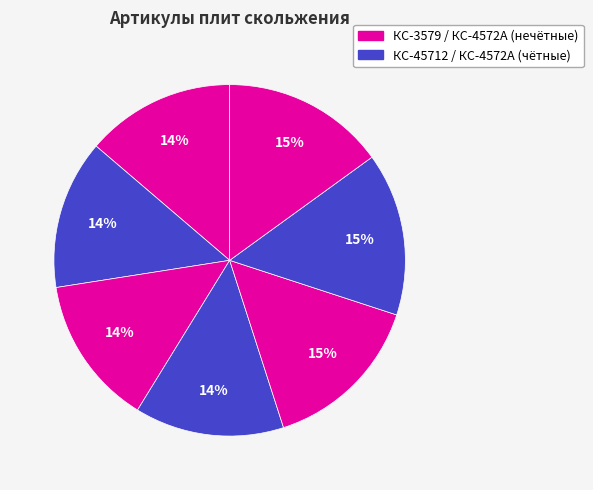

How many segments does this pie chart have?

7